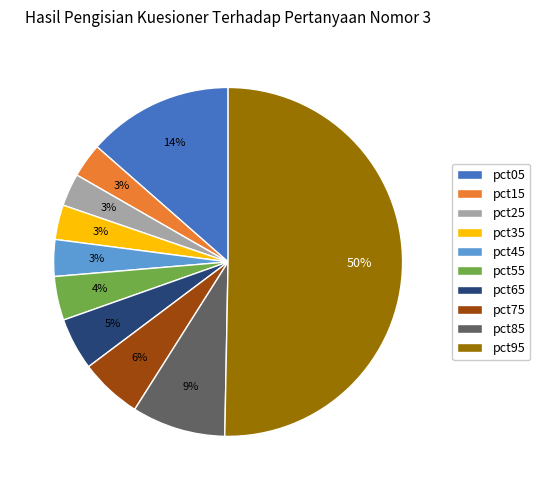

To the nearest percent, what is the difference between the pct85 and pct05 slice percentages?

5%